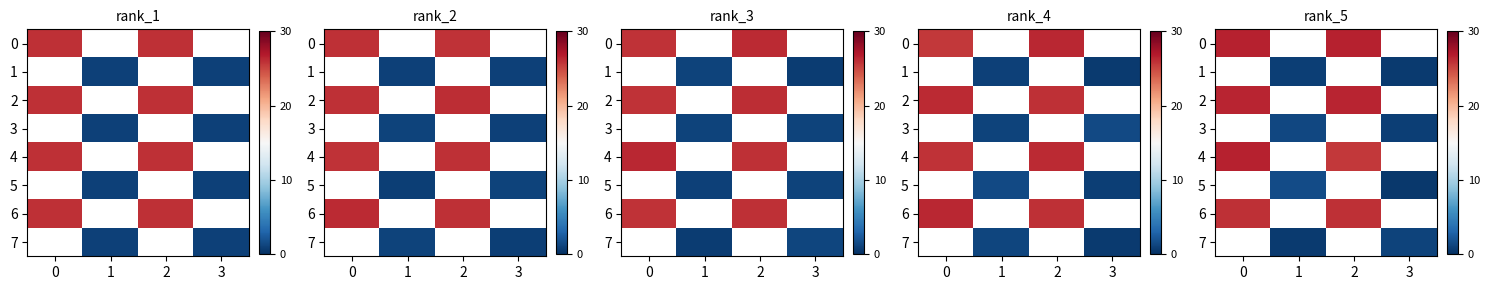

What is the difference between the highest and lowest values at 1?

1.0